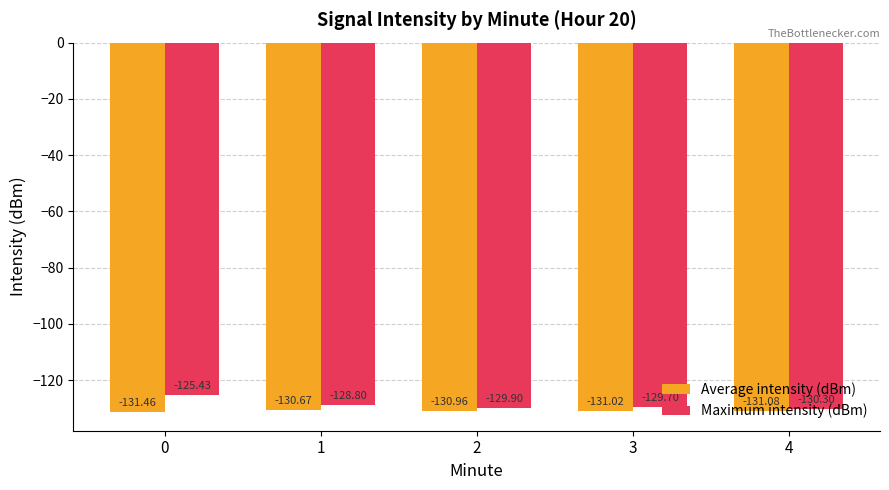

What are all the series names shown in the legend?

Average intensity (dBm), Maximum intensity (dBm)